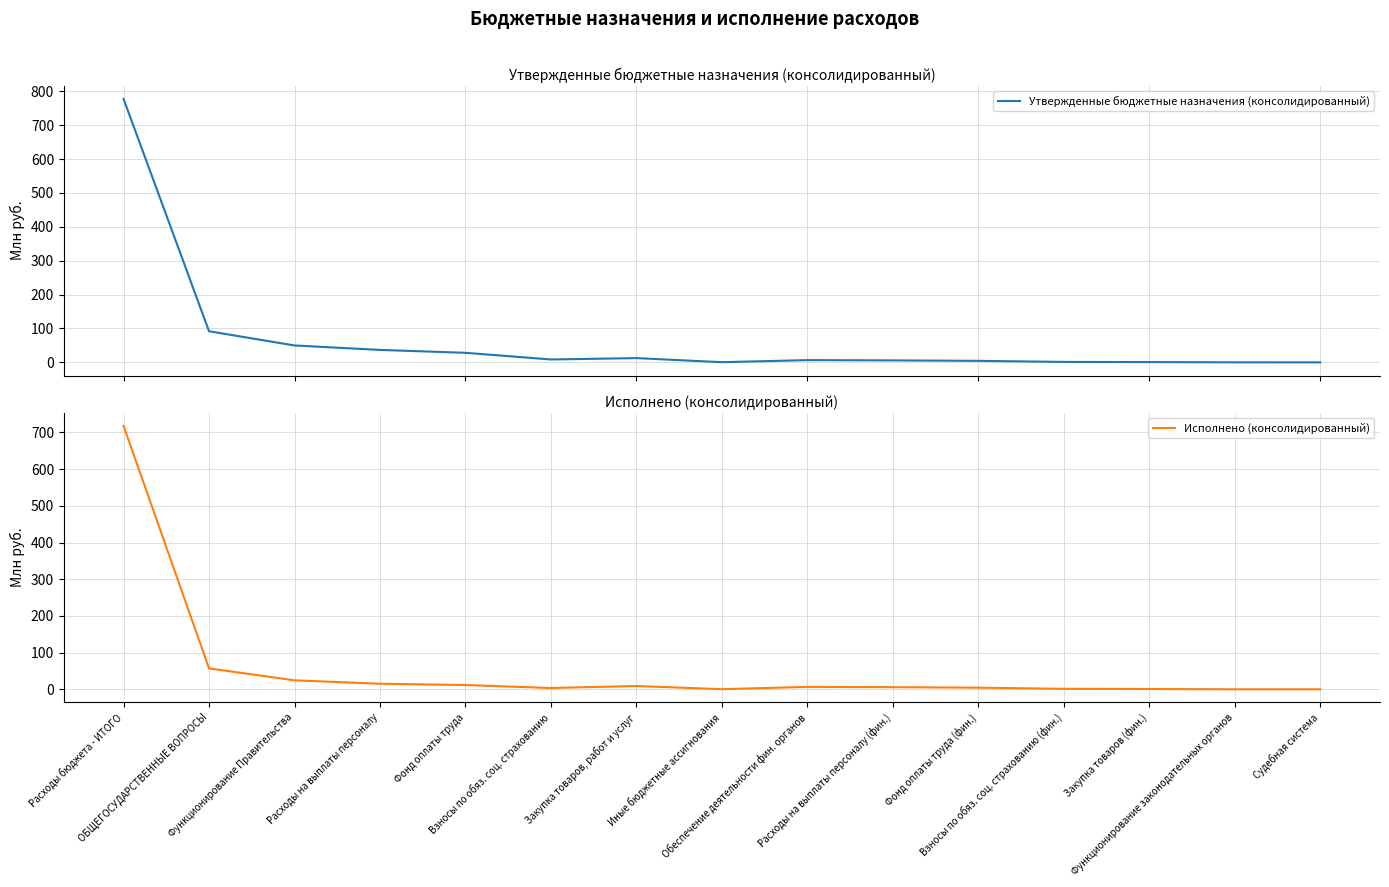

What is the sum of all Исполнено (консолидированный) values?

858.0